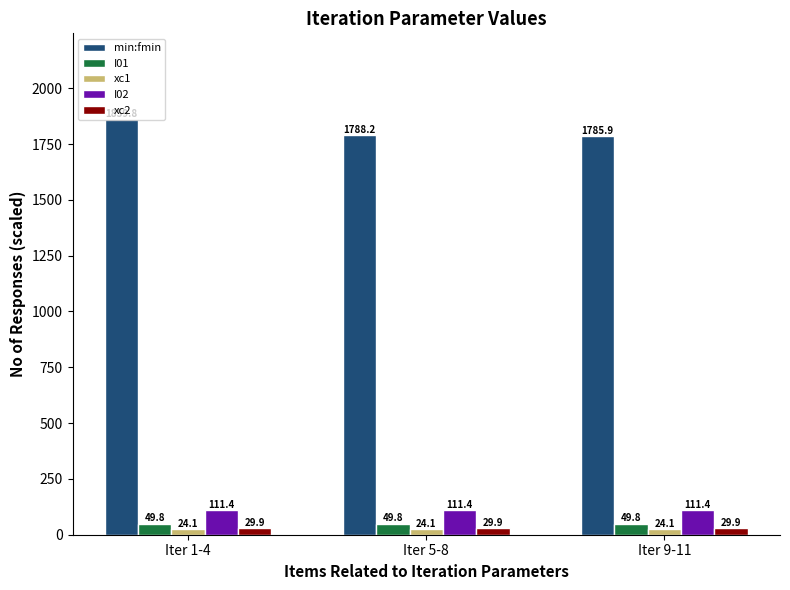

Is it true that I02 equals 31.4 at Iter 5-8?

False